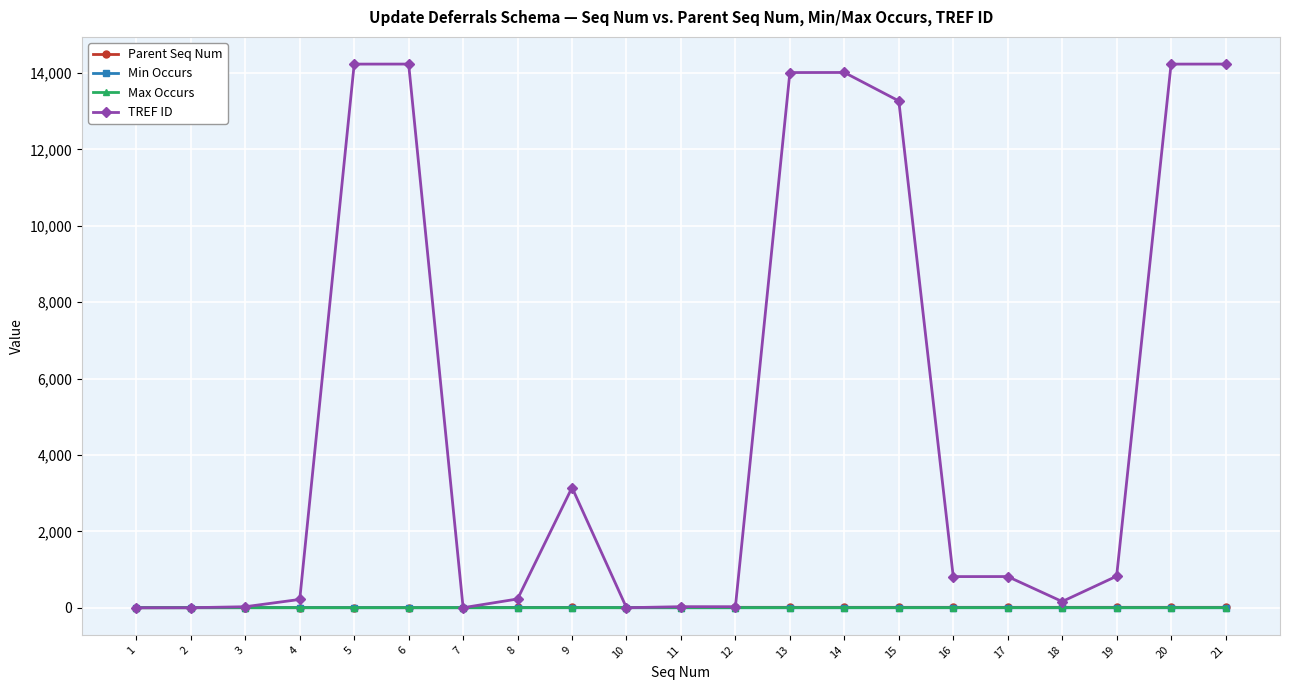

How many lines are shown in the chart?

4